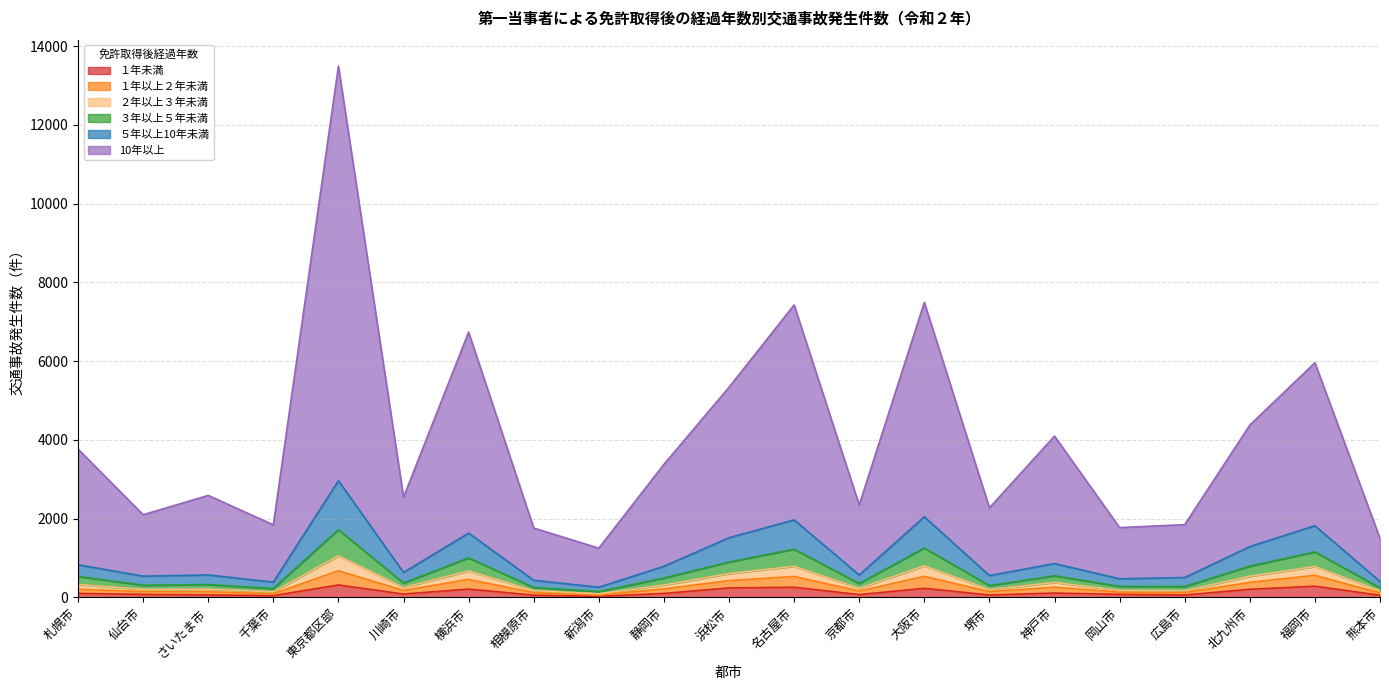

What is the spread (max minus min) of values at 神戸市?

3986